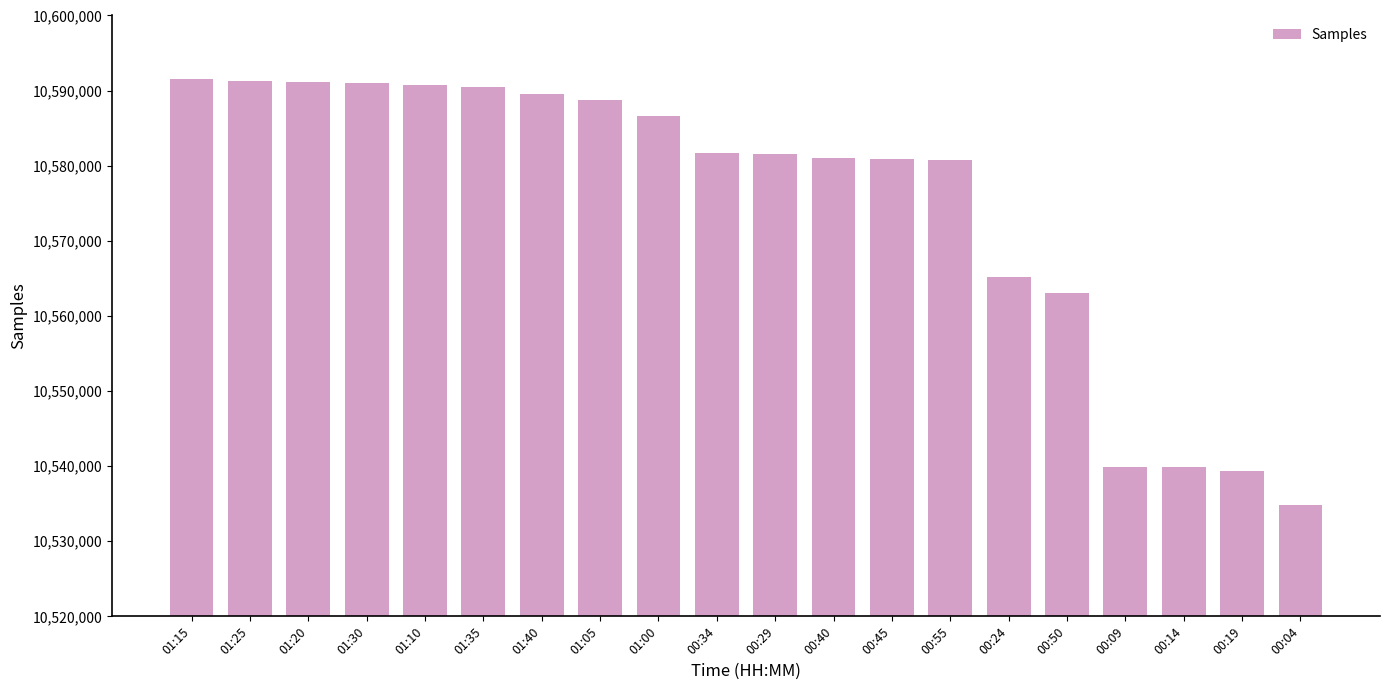

What is the approximate value at 01:00?

10586560